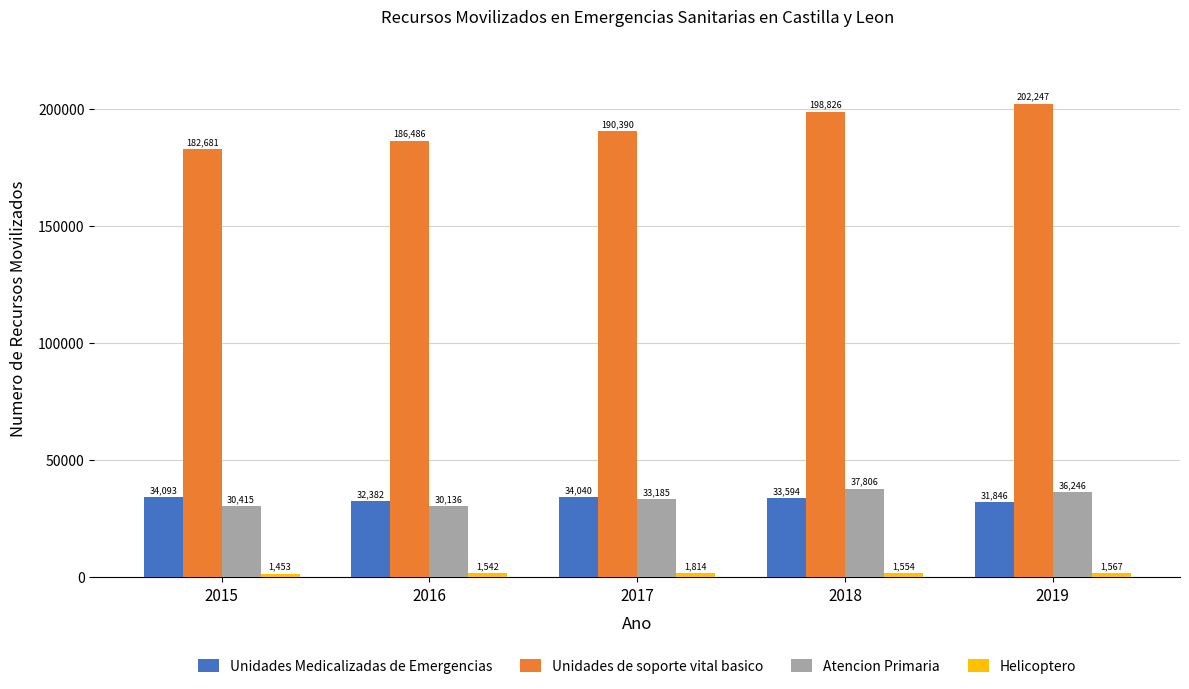

The value of Unidades Medicalizadas de Emergencias at 2019 is 18220. True or false?

False